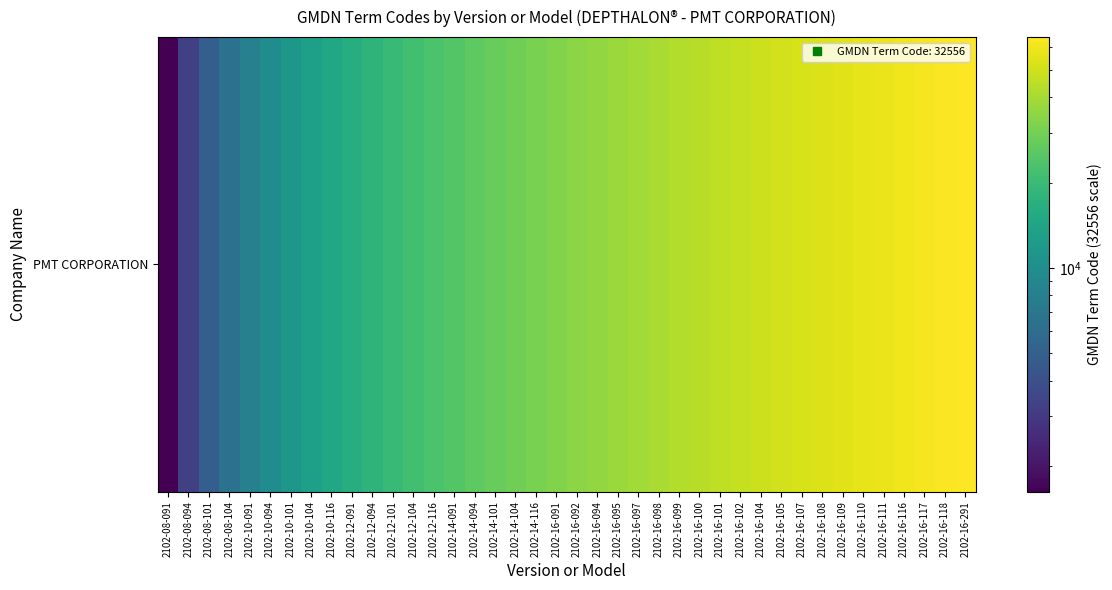

Which has a higher value, 2102-12-101 or 2102-10-104?

2102-12-101